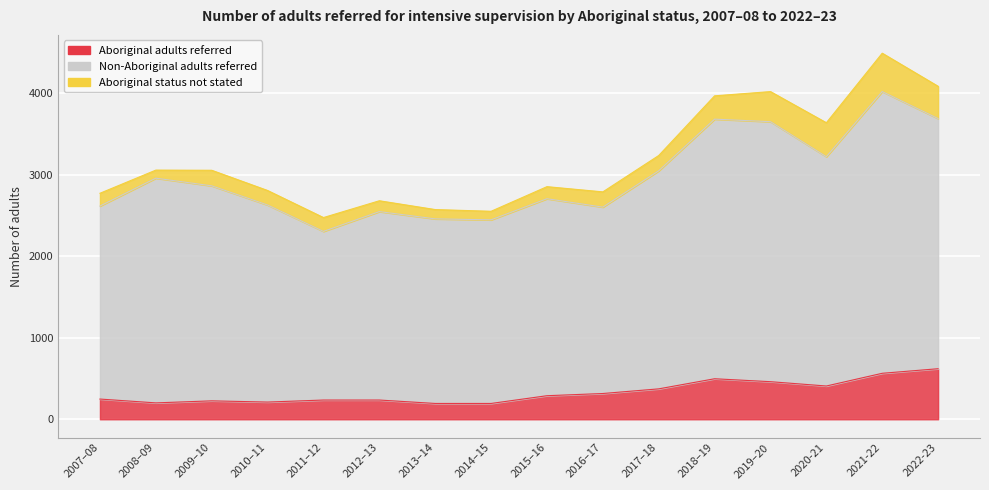

Where does the Aboriginal adults referred series first go above 289?

2016–17